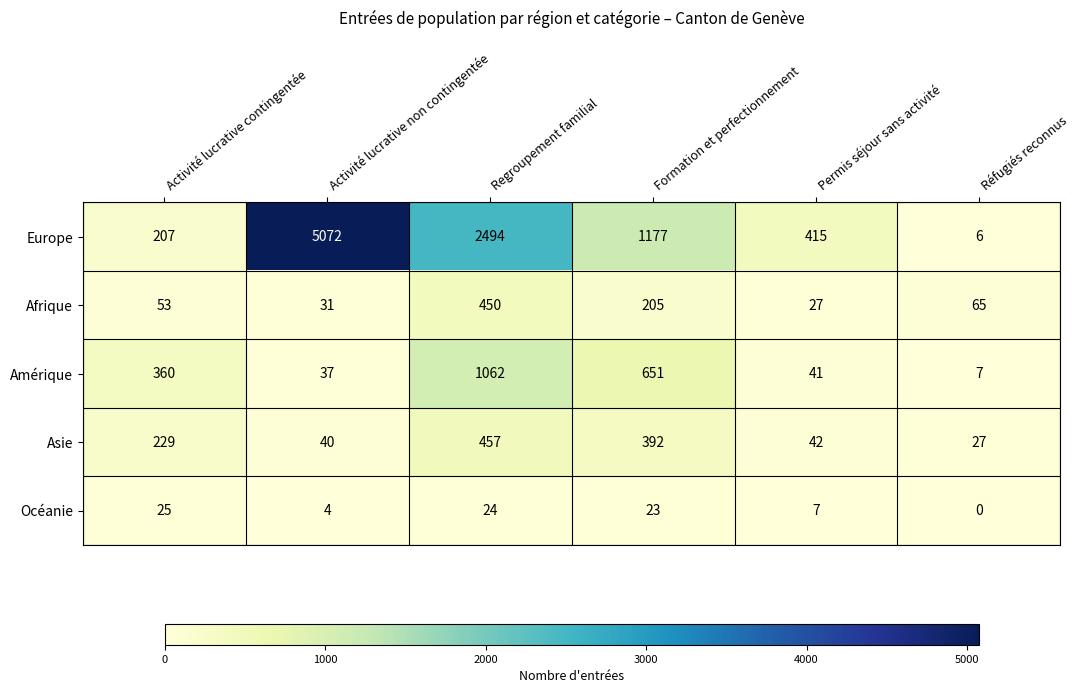

Is it true that Europe equals 1177 at Formation et perfectionnement?

True